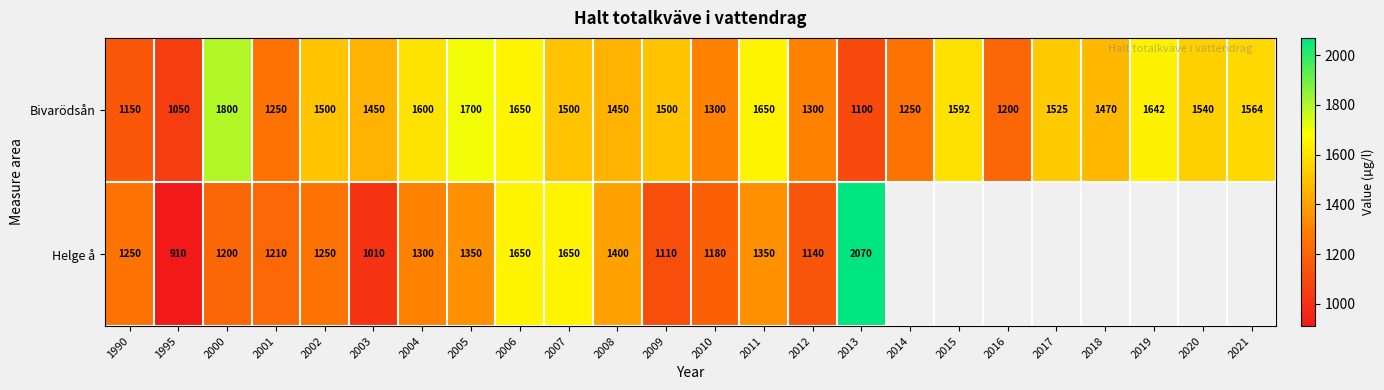

Where does the Bivarödsån series first go above 1500?

2000